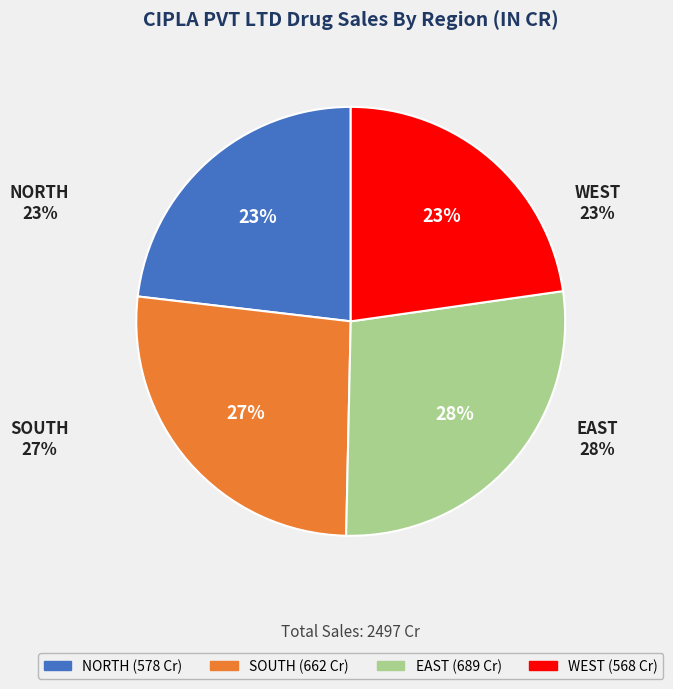

How many segments does this pie chart have?

4